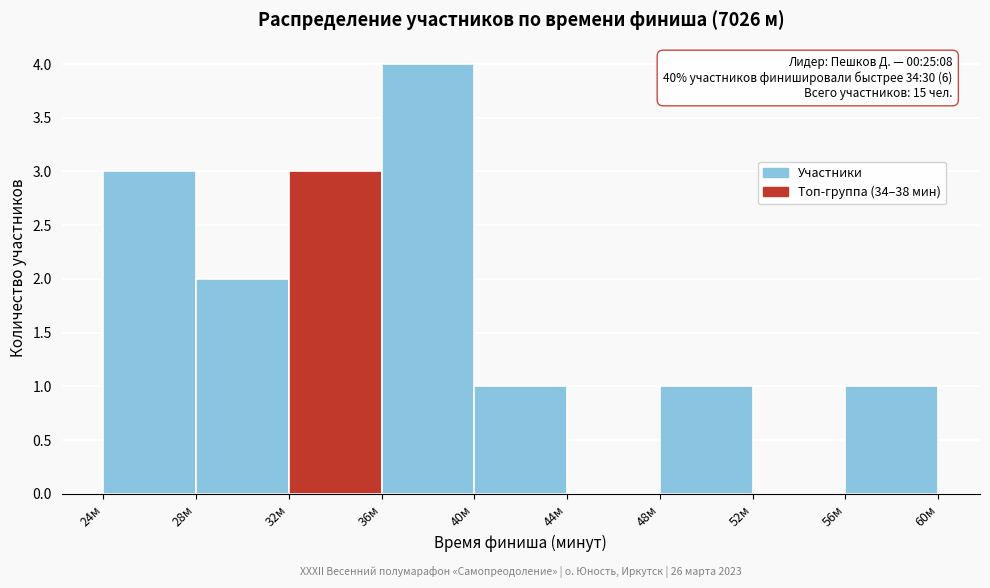

Over which range of the x-axis is the bar tallest?

36 to 40